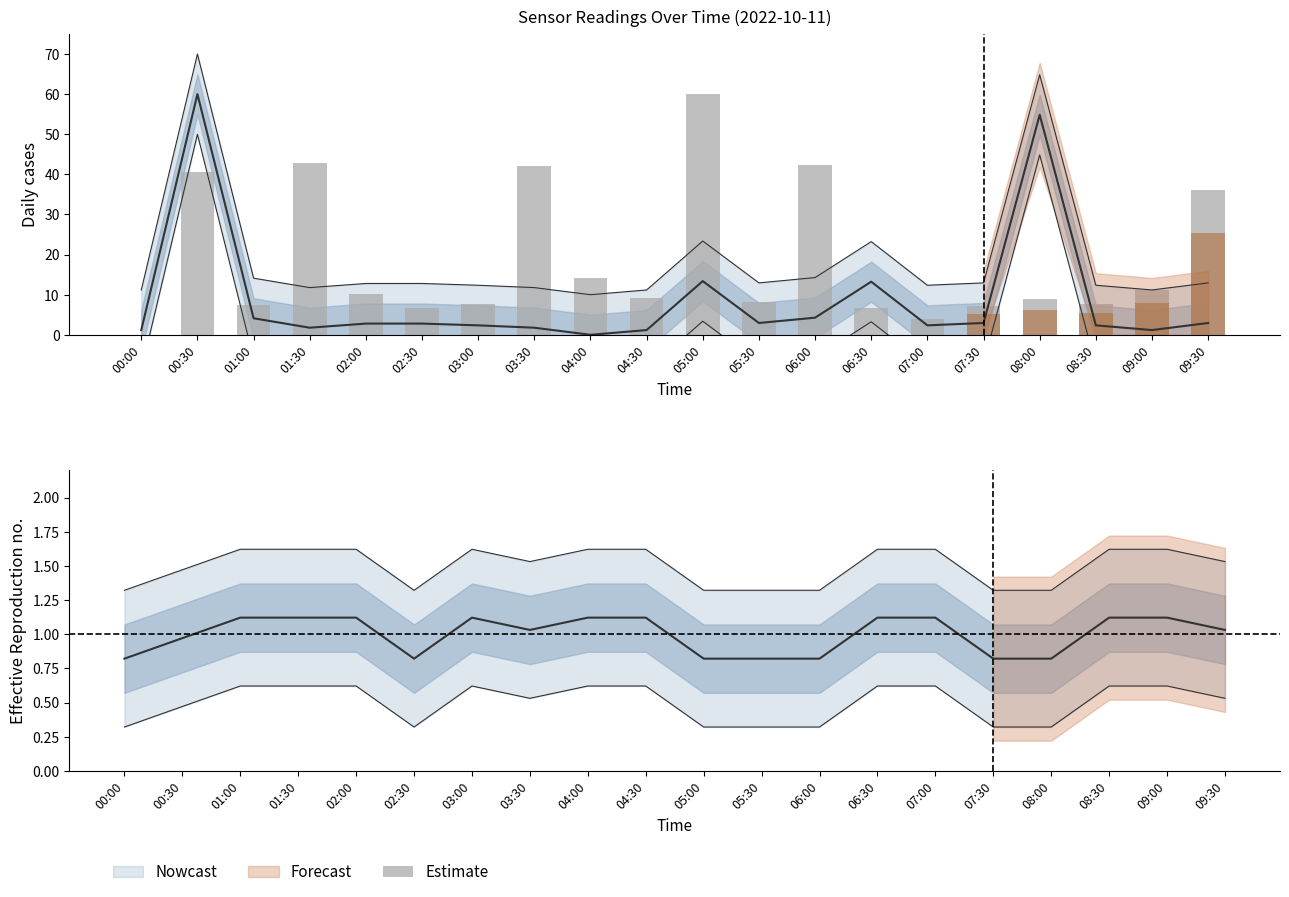

What is the average value?

1.0